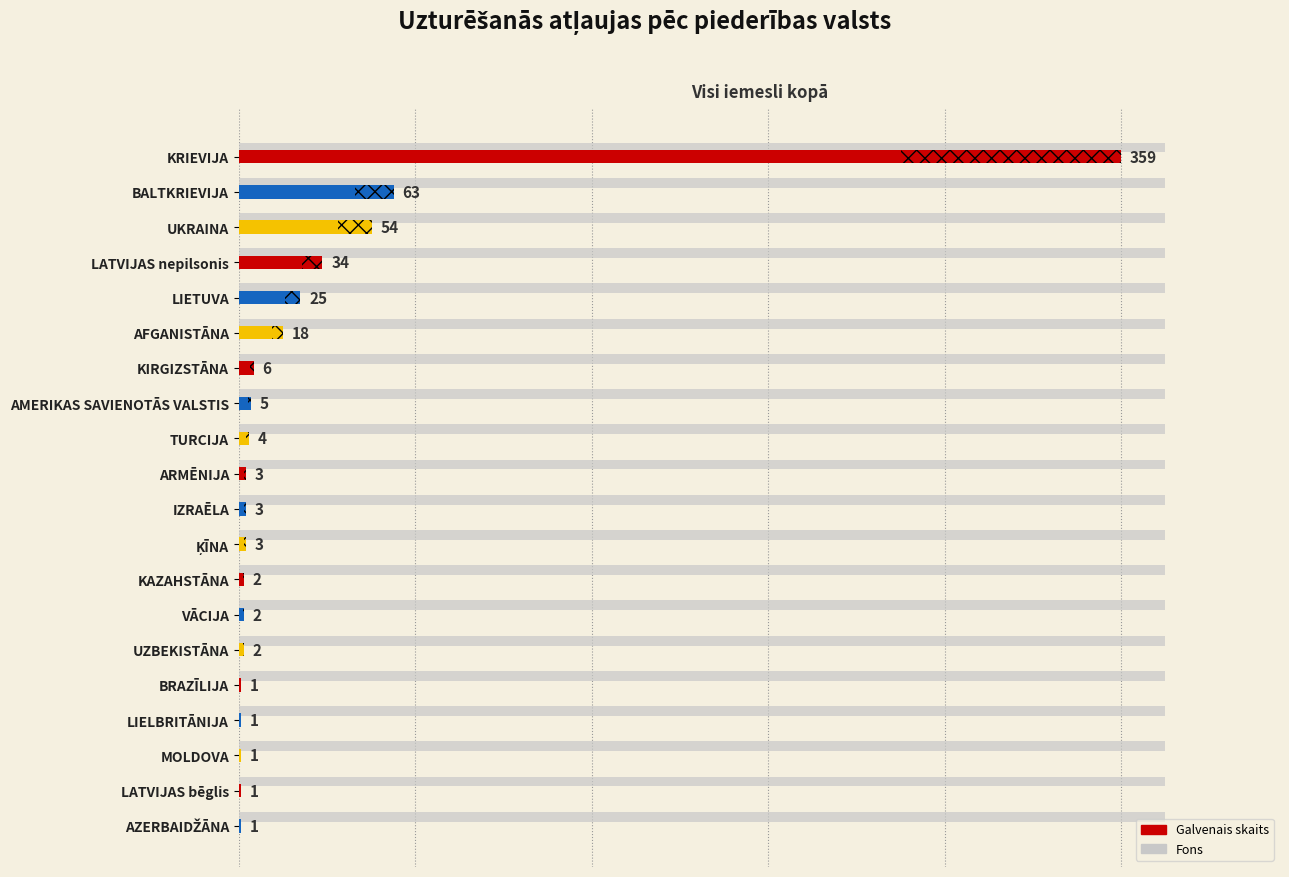

How many categories are shown in the chart?

20